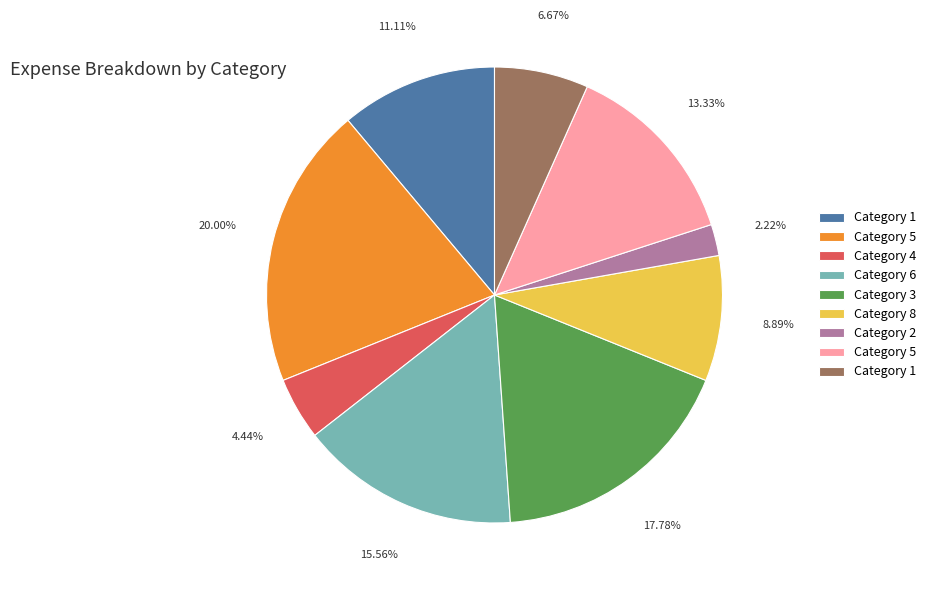

Does any single category account for the majority?

No